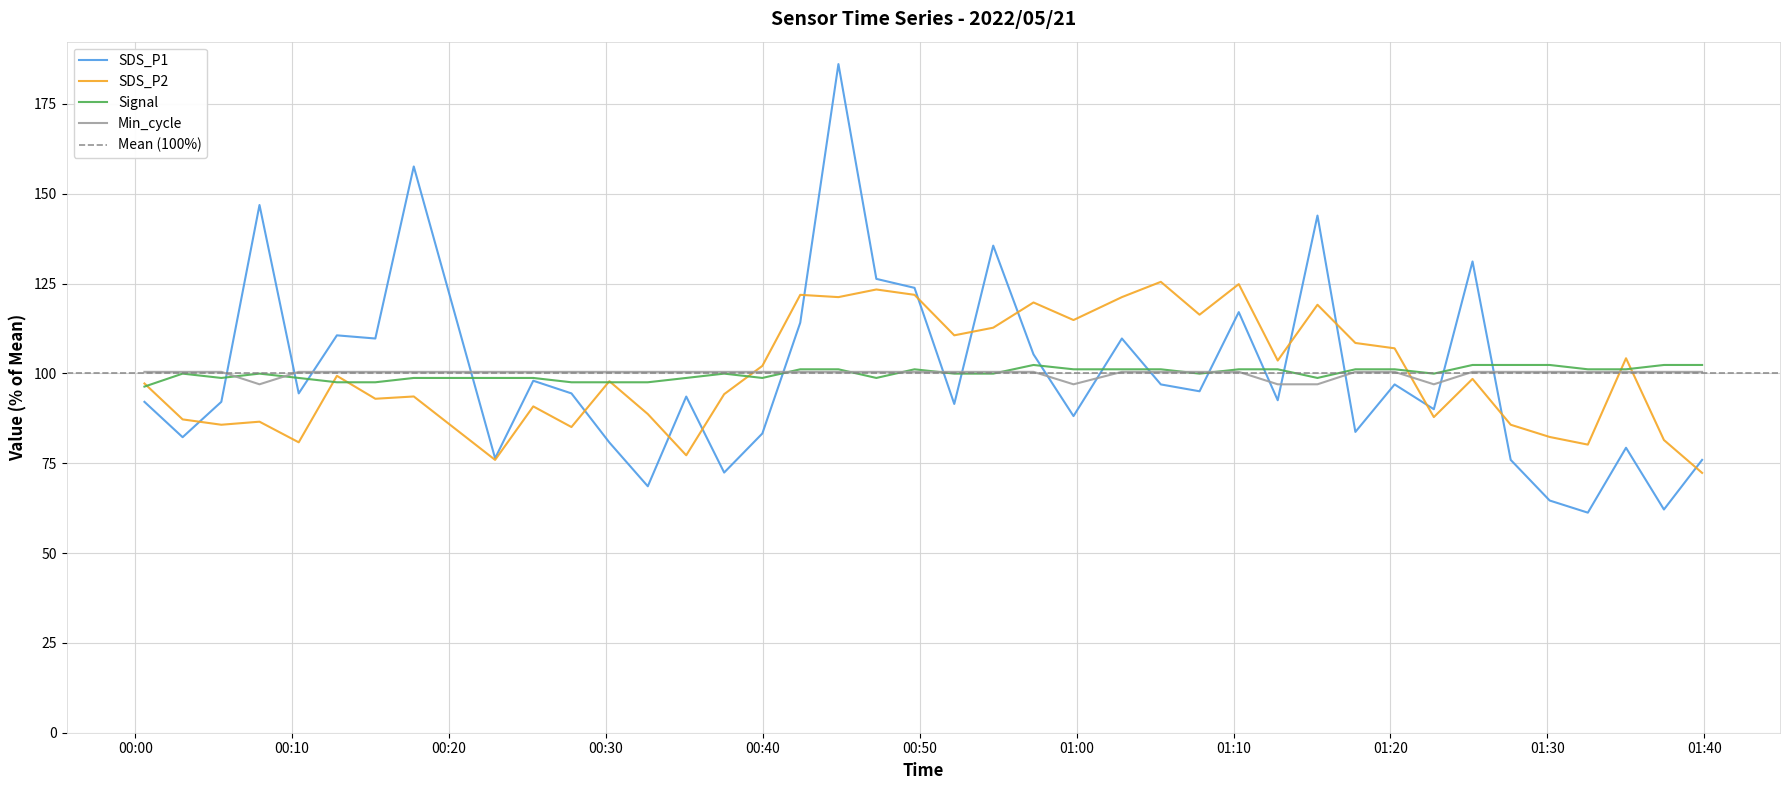

What is the lowest value of the SDS_P1 series?

61.2